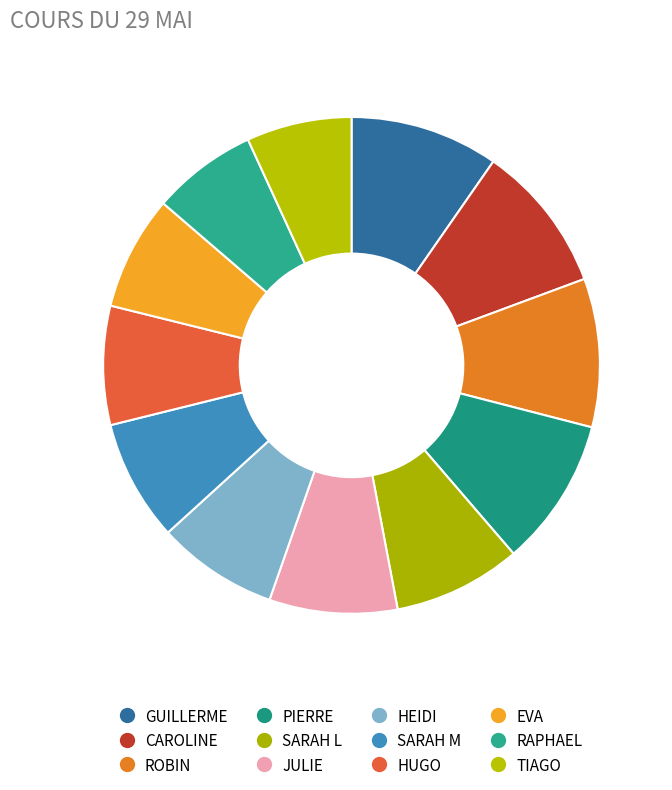

How many slices are in this pie chart?

12